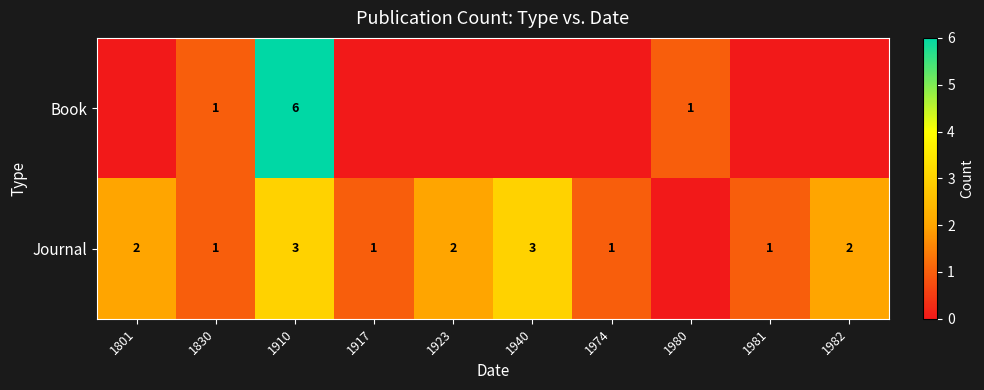

True or false: Journal has a value of 2 at 1830.

False